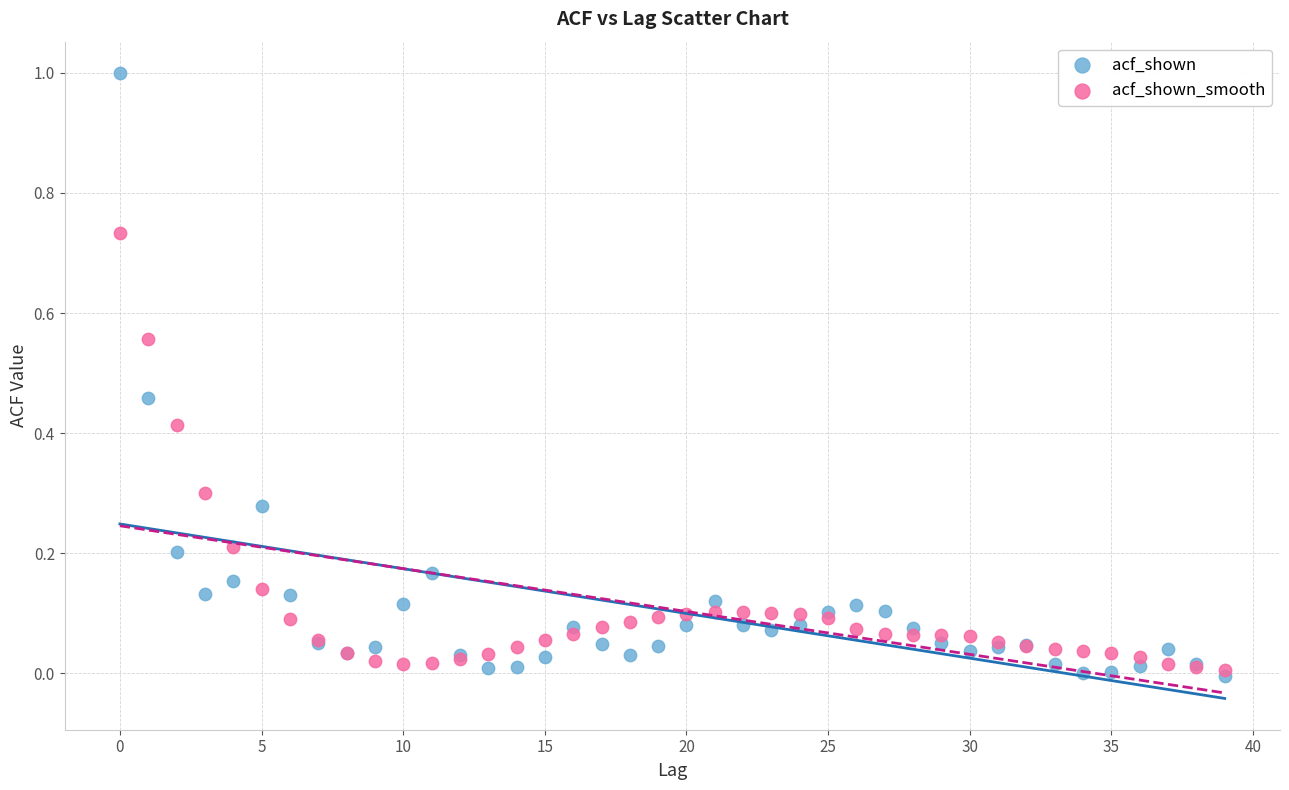

Which series reaches the minimum Y coordinate?

acf_shown